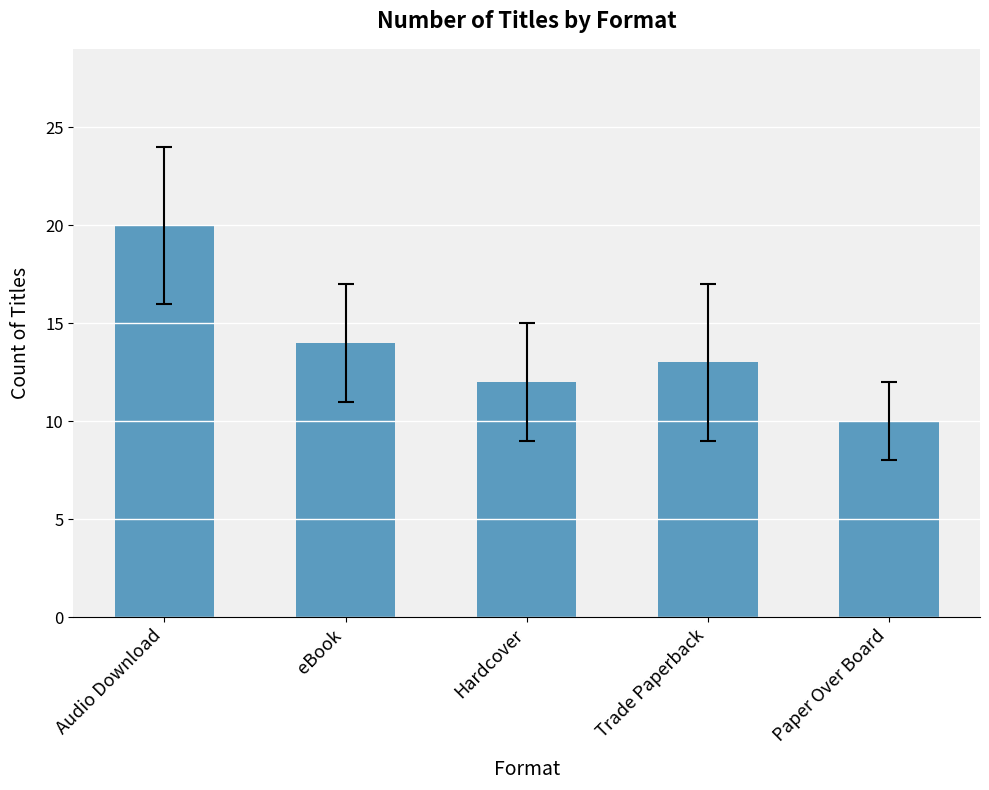

What is the average value?

14